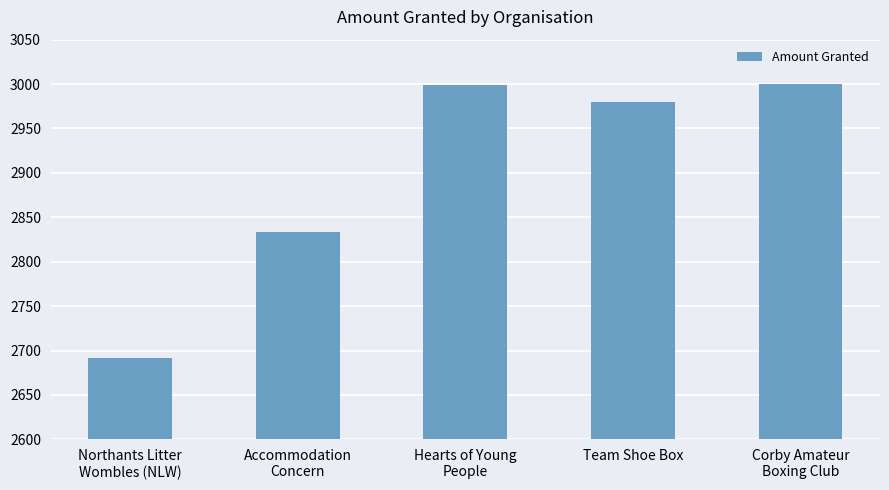

Are the bars grouped side by side (vs. stacked)?

No